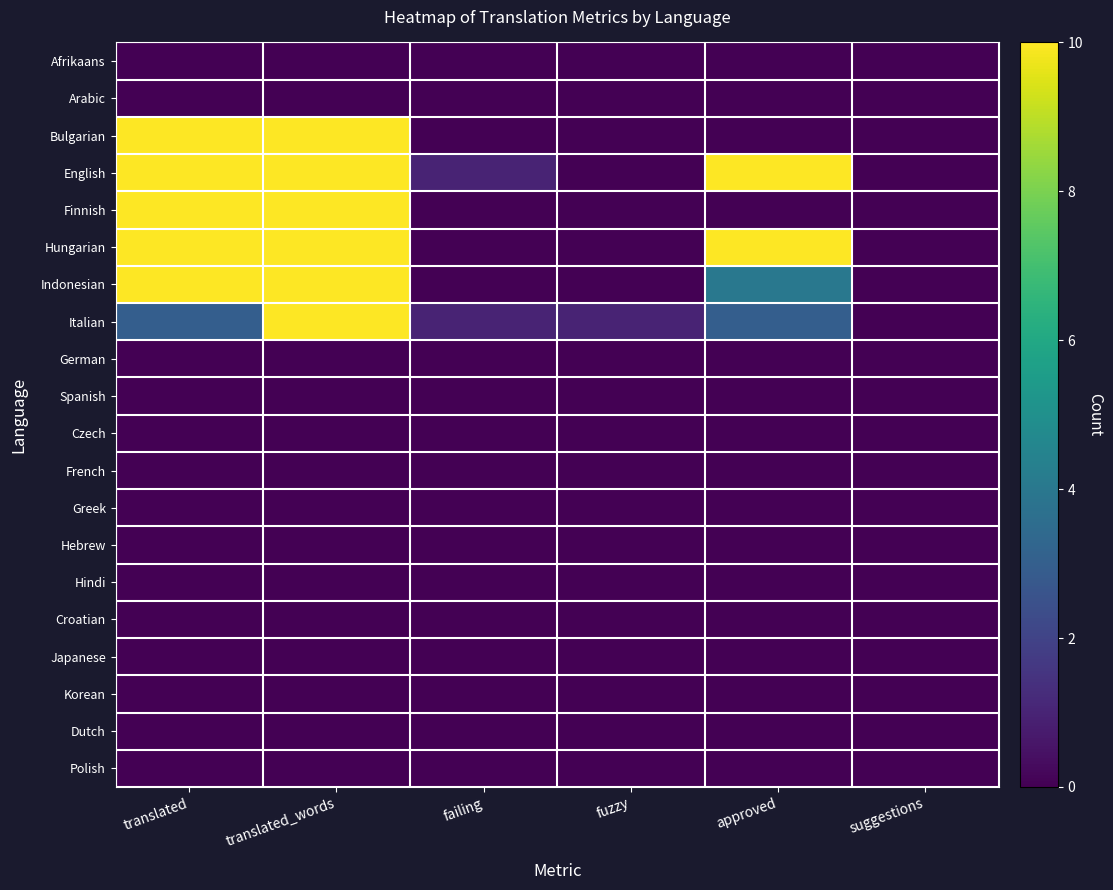

At which category does the chart reach its peak across all series?

translated